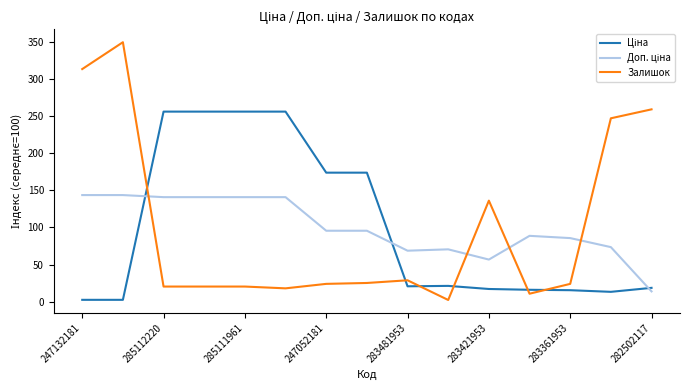

Which series has the largest range (max minus min)?

Залишок